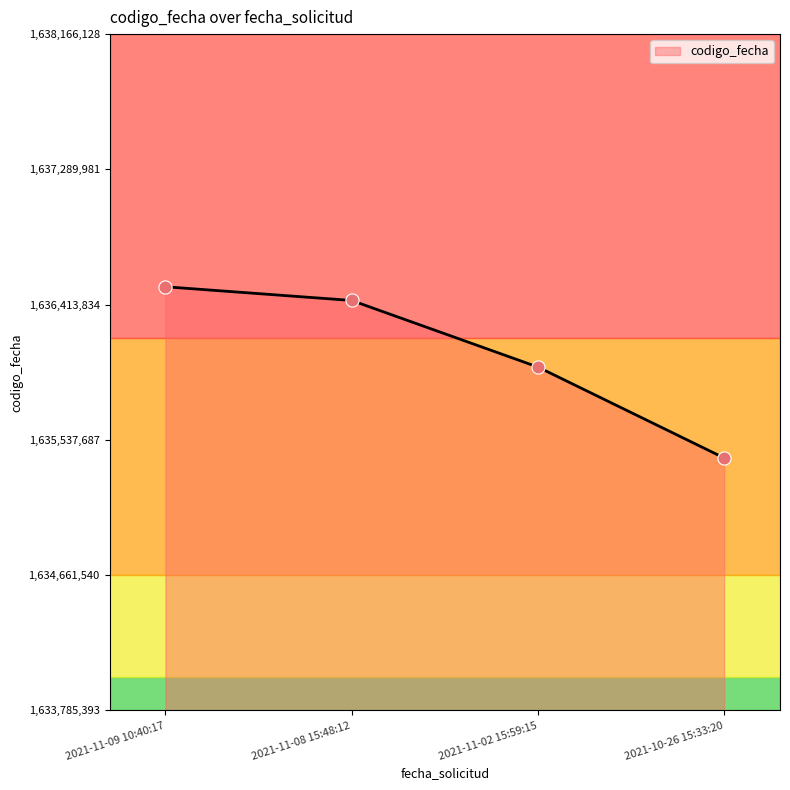

What is the change in value from 2021-11-09 10:40:17 to 2021-11-02 15:59:15?

-519900